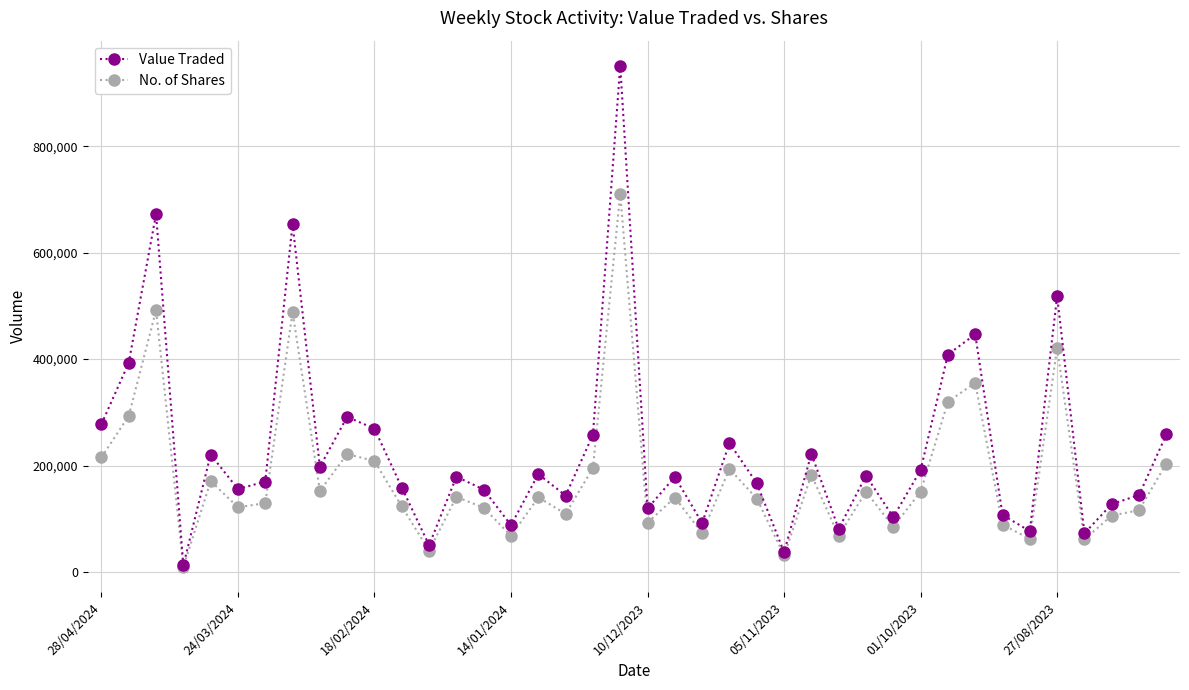

Does the chart have visible grid lines?

Yes